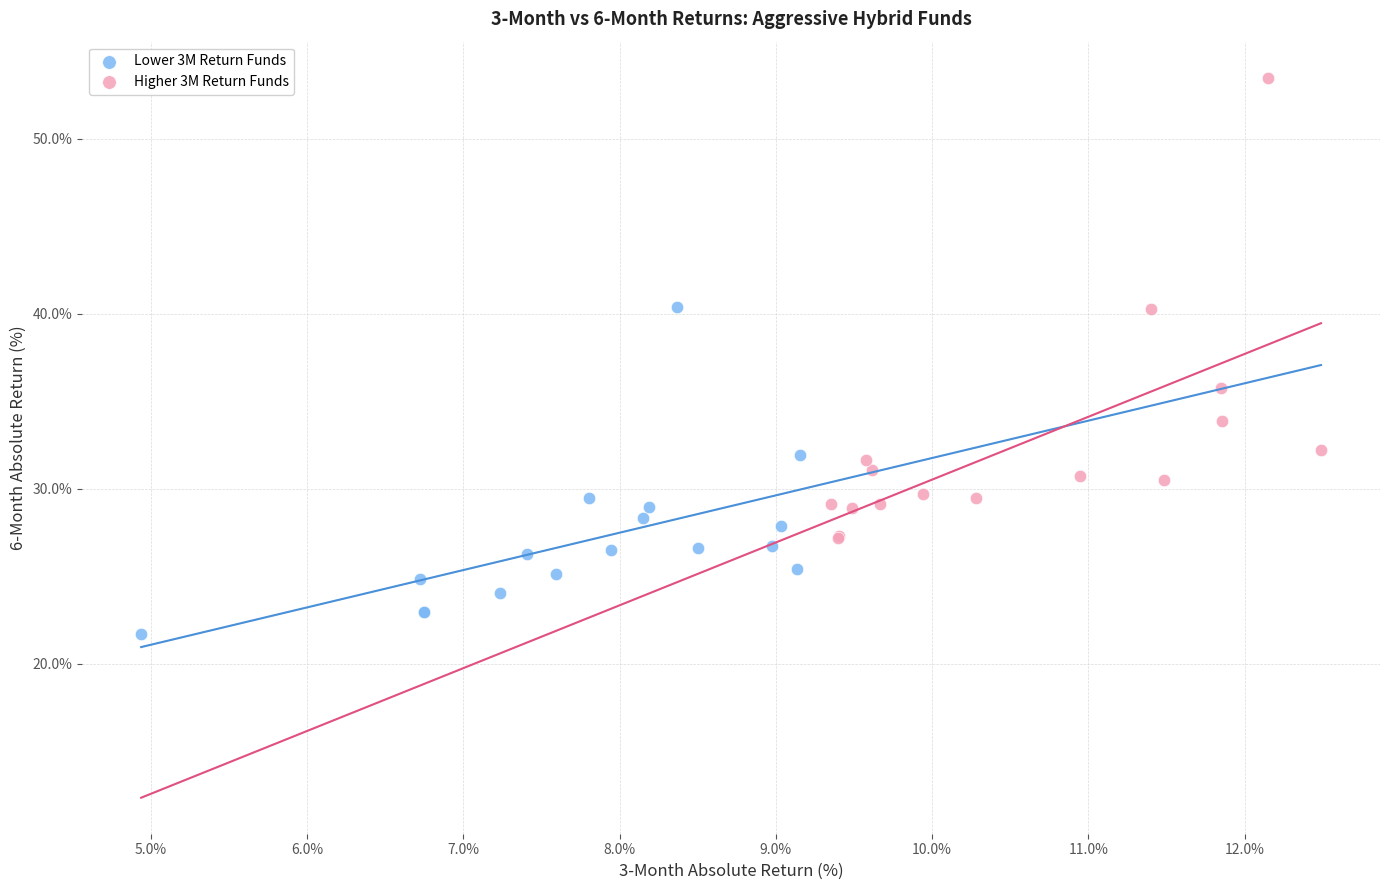

Which series contains the highest Y value?

Higher 3M Return Funds